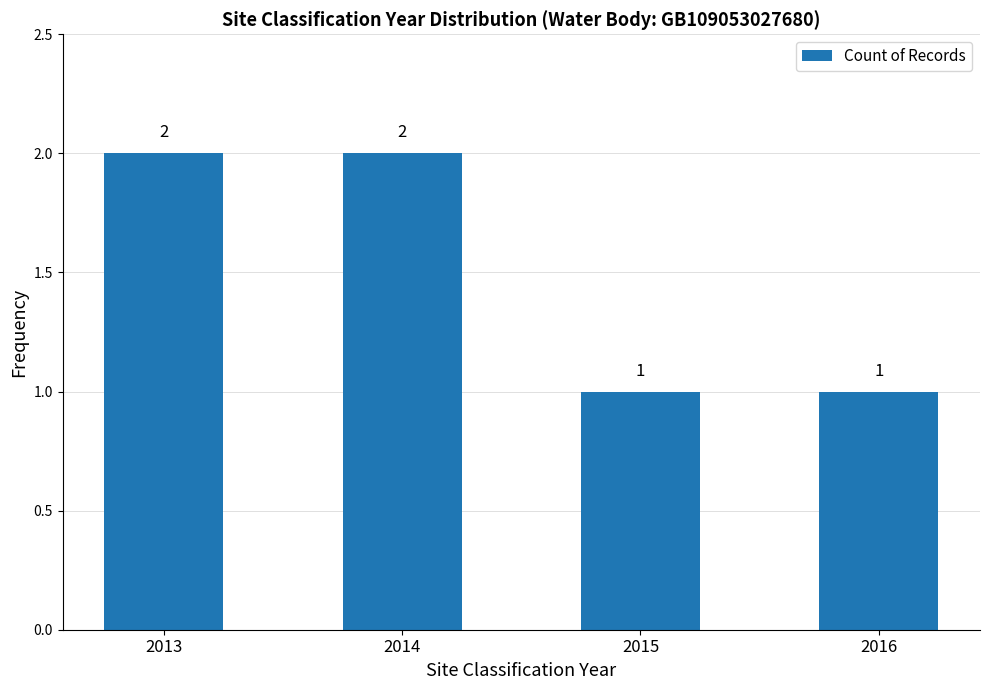

What is the sum of the values at 2014 and 2013?

4